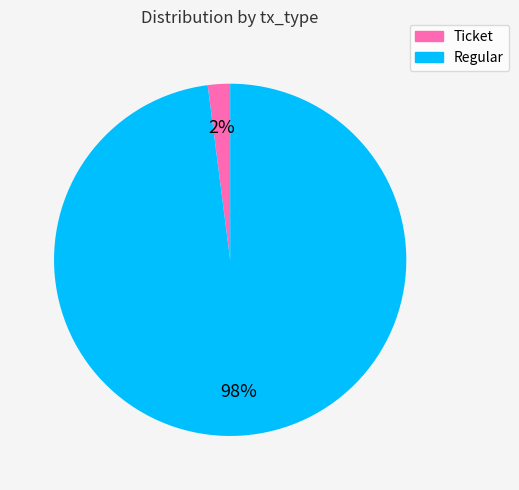

Which slice represents more than half of the pie?

Regular